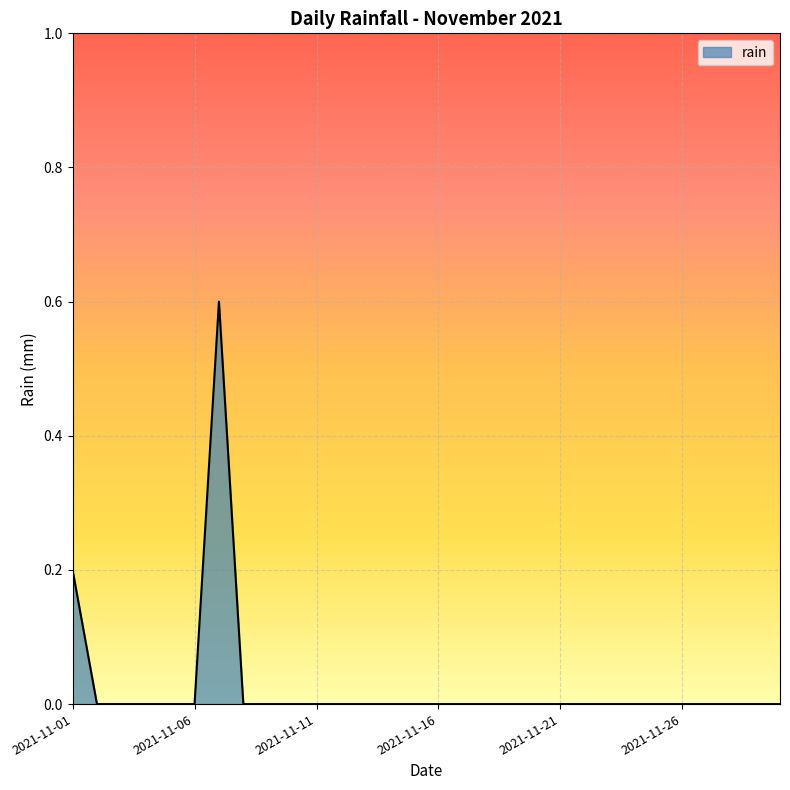

What is the maximum value shown in the chart?

0.6